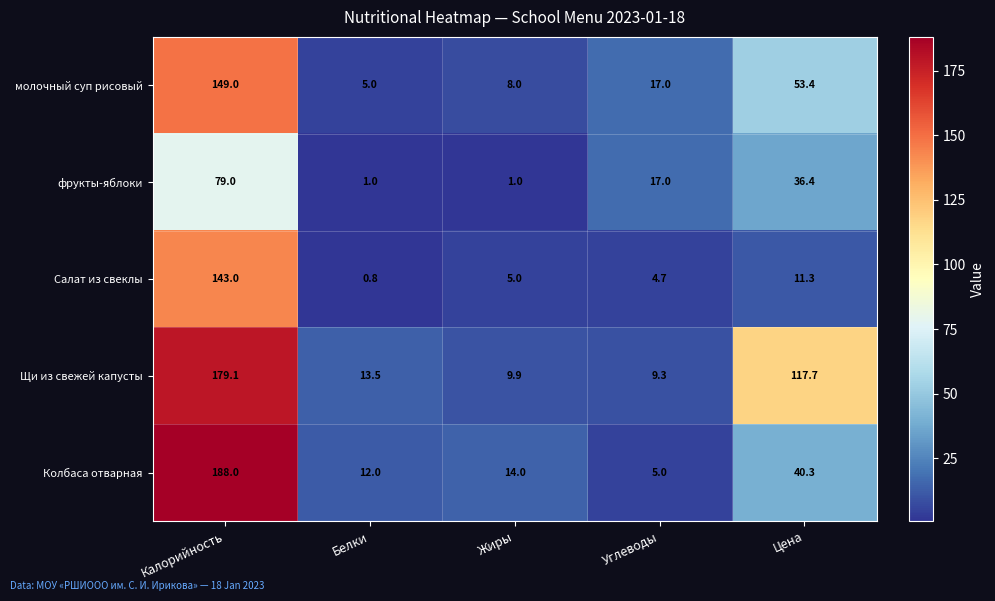

At how many categories does at least one series exceed 74?

2